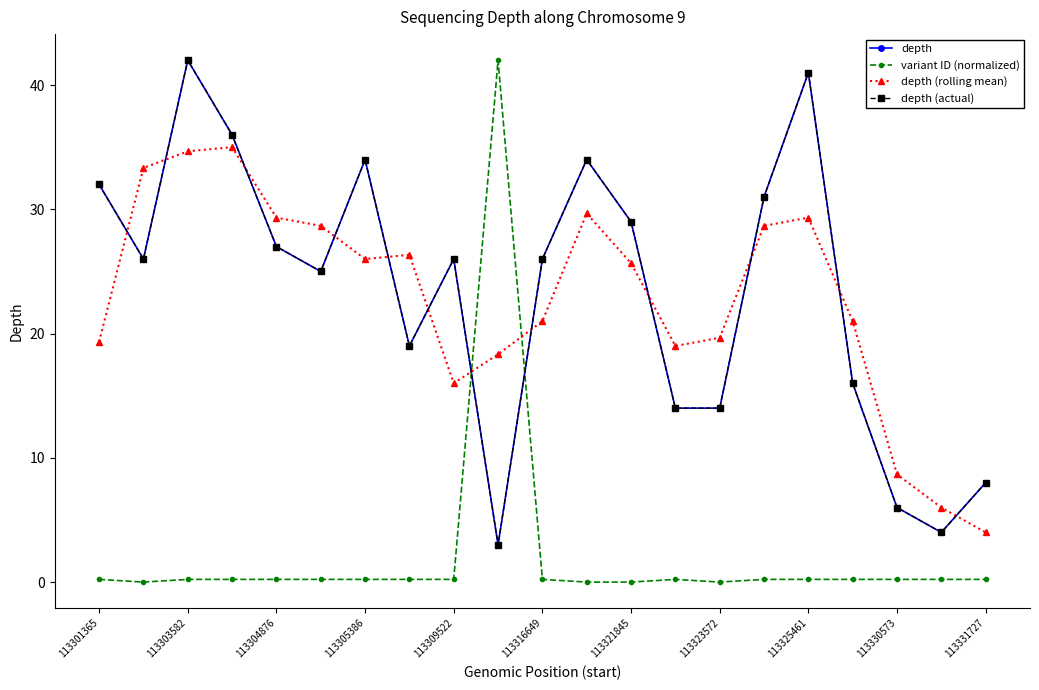

What is the average value of the depth (actual) series?

23.5